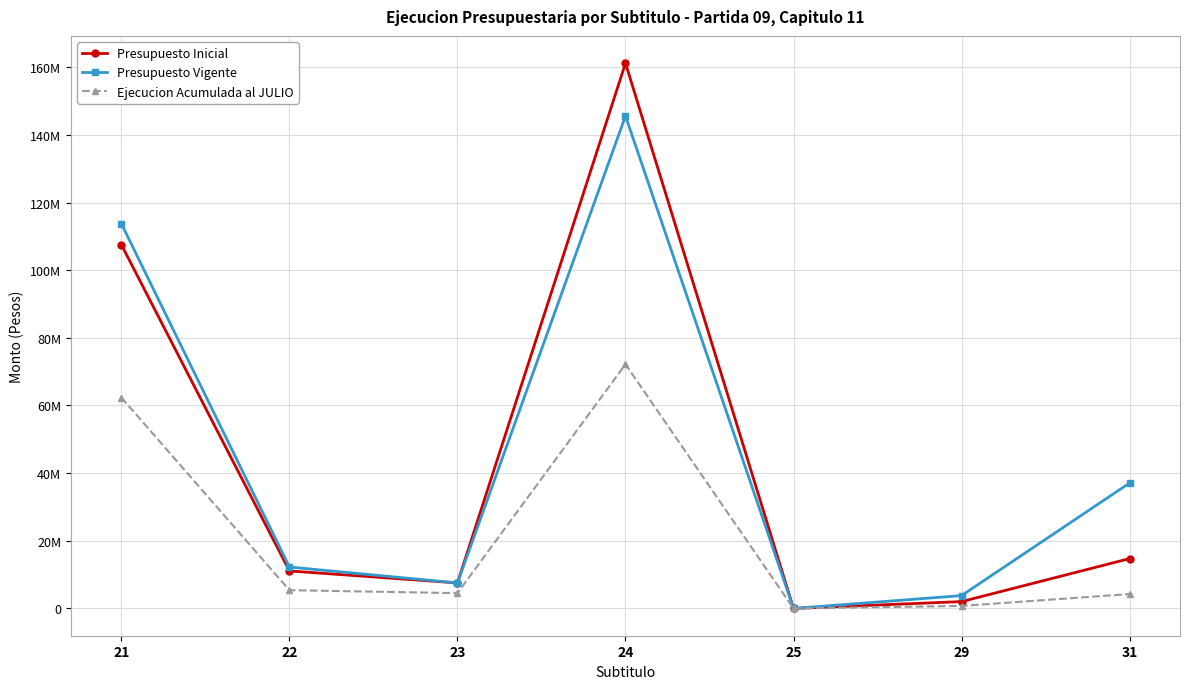

What is the difference between the Ejecucion Acumulada al JULIO values at 22 and 24?

66778686